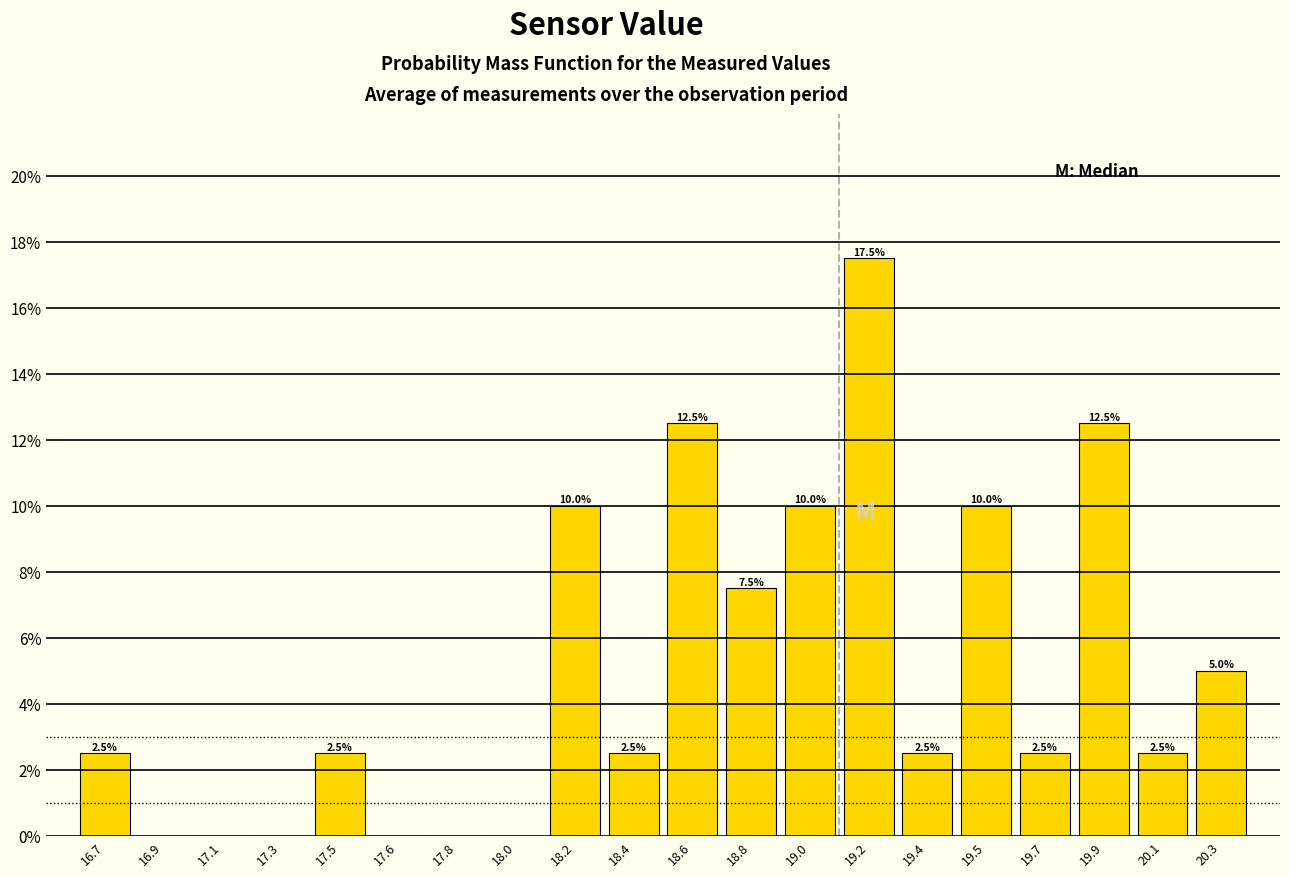

Reading left to right, list all the values displayed in this chart.

16.7=2.5	16.9=0.0	17.1=0.0	17.3=0.0	17.5=2.5	17.6=0.0	17.8=0.0	18.0=0.0	18.2=10.0	18.4=2.5	18.6=12.5	18.8=7.5	19.0=10.0	19.2=17.5	19.4=2.5	19.5=10.0	19.7=2.5	19.9=12.5	20.1=2.5	20.3=5.0